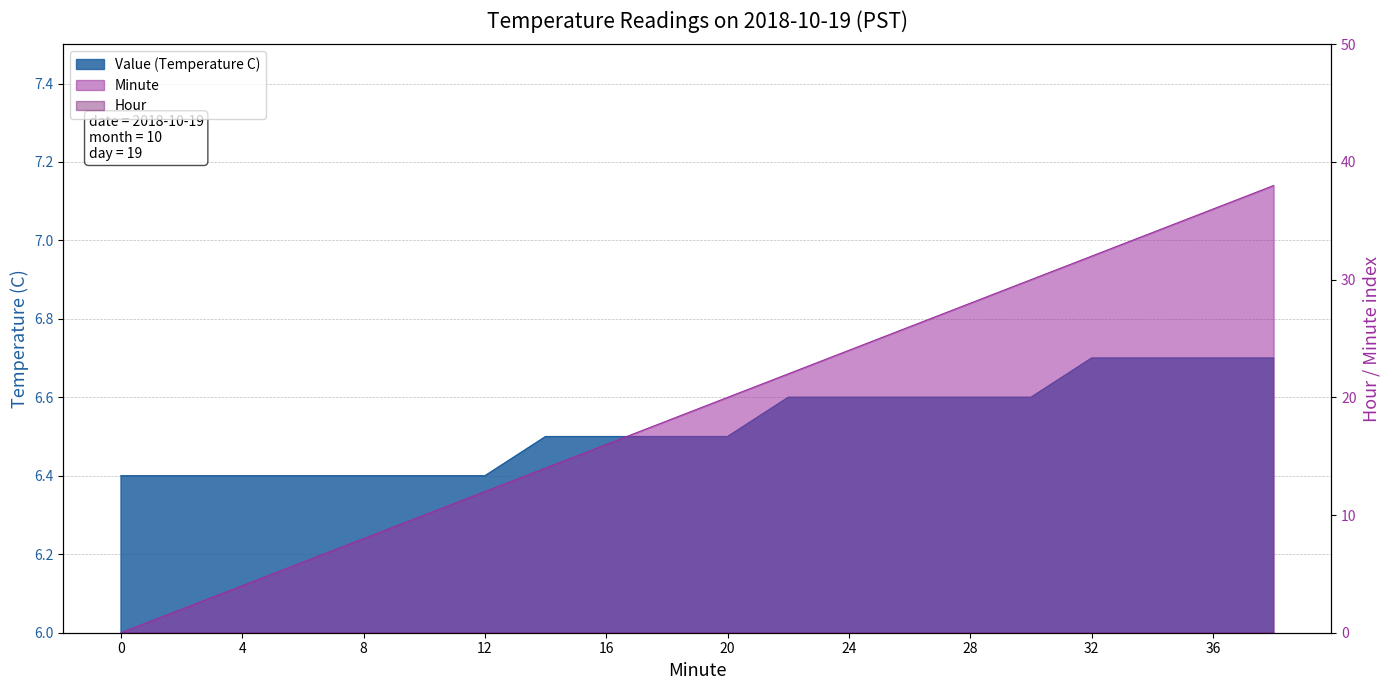

What is the highest value of the Value (Temperature C) series?

6.7